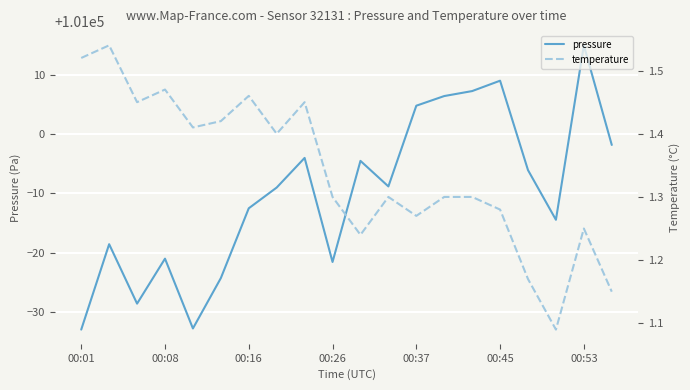

Does the chart display data point markers on the line(s)?

No